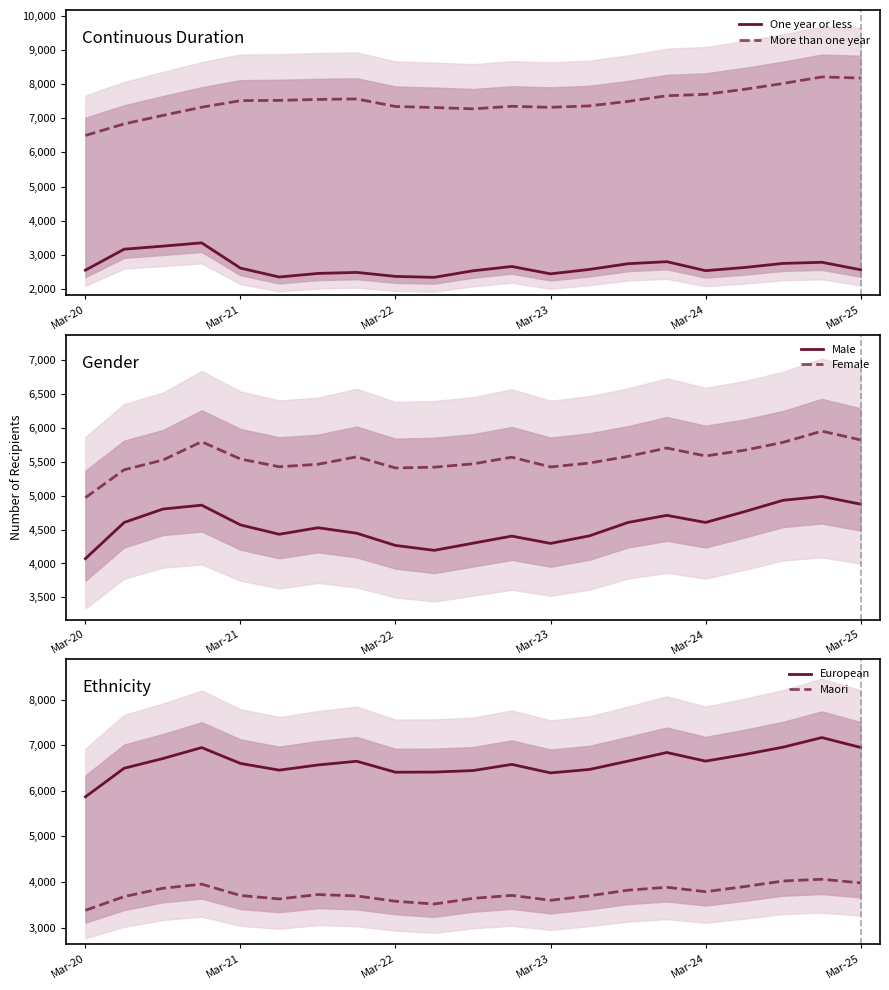

What is the minimum value for One year or less?

2337